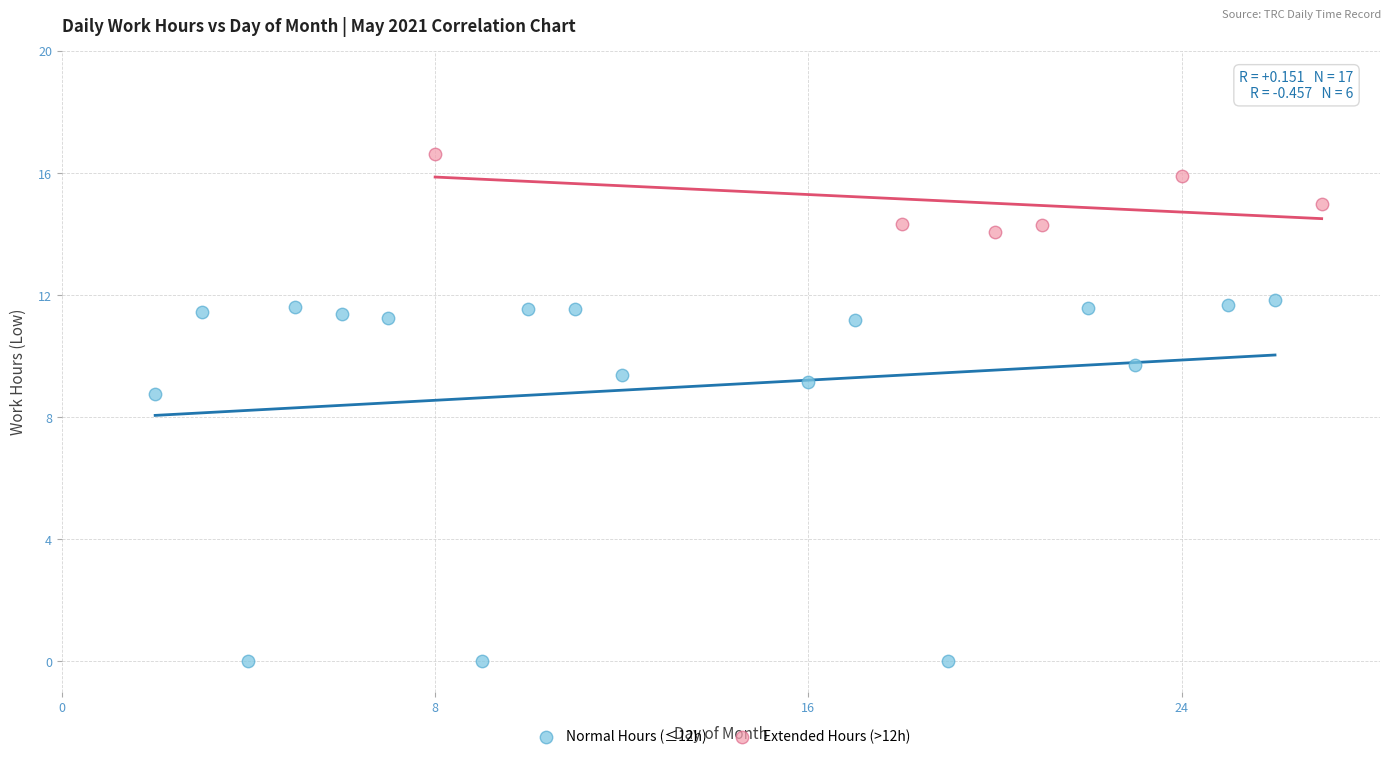

What are all the series names shown in the legend?

Normal Hours (≤12h), Extended Hours (>12h)